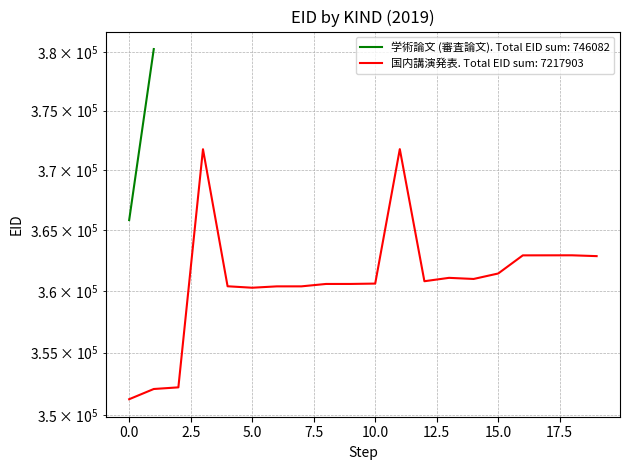

What is the difference between the second highest and second lowest values?

19651